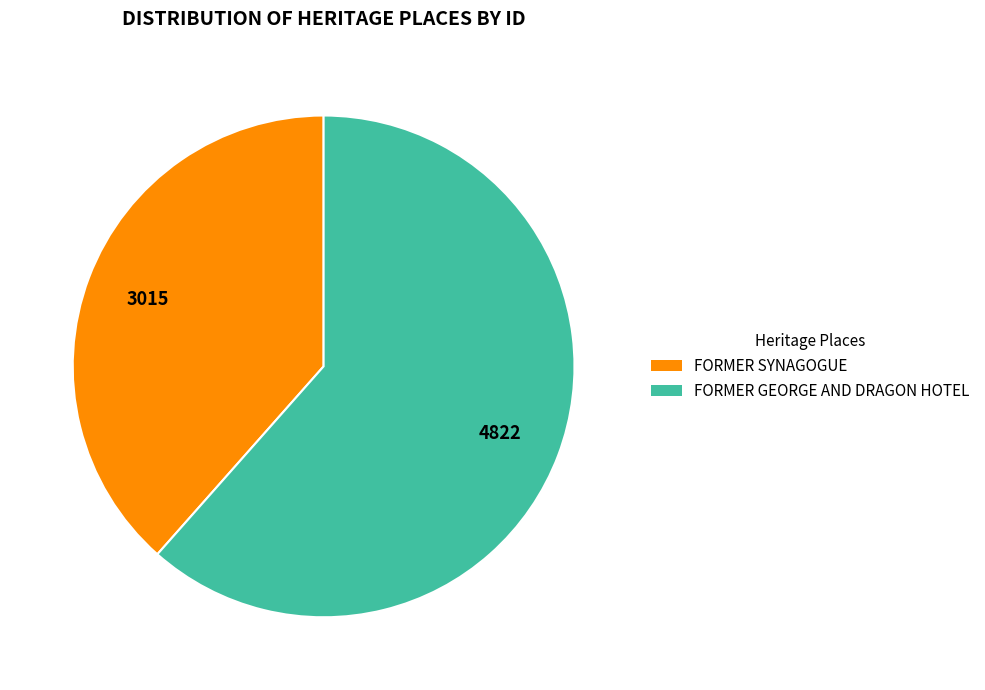

What is the ratio of the value at FORMER SYNAGOGUE to the value at FORMER GEORGE AND DRAGON HOTEL?

0.6